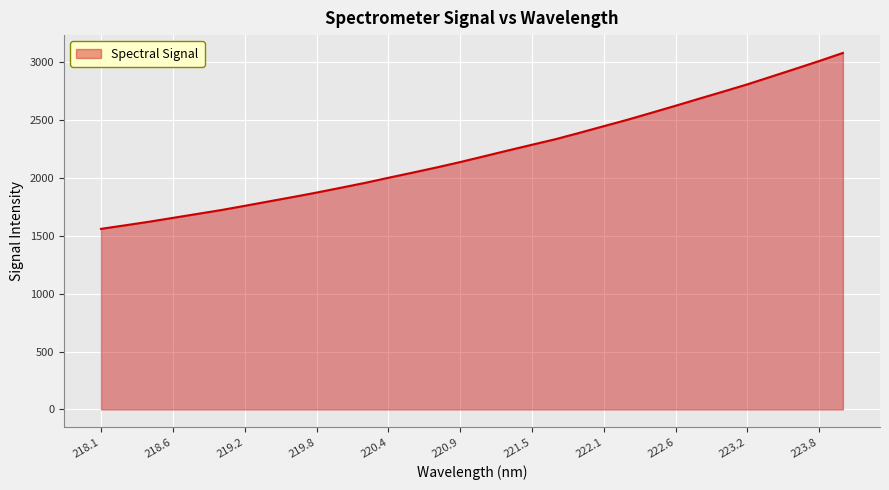

What is the smallest value displayed?

1560.3